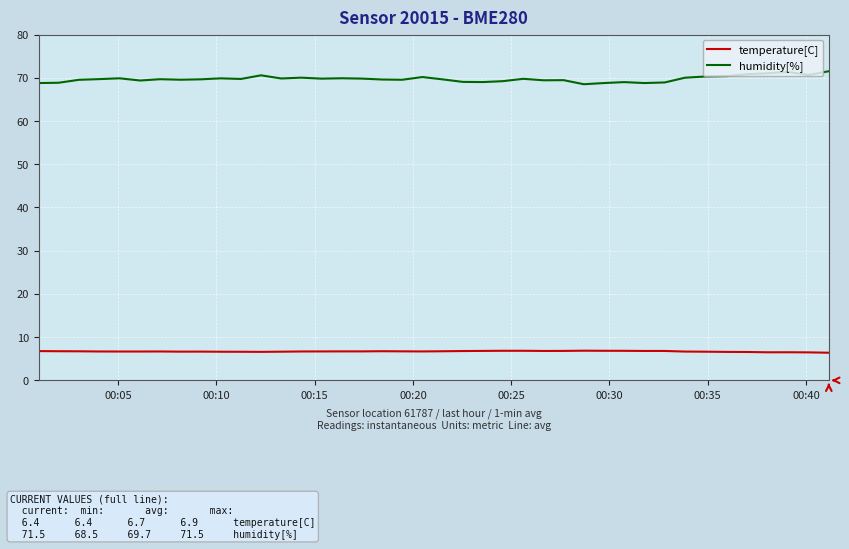

Which series has the widest spread of values?

humidity[%]